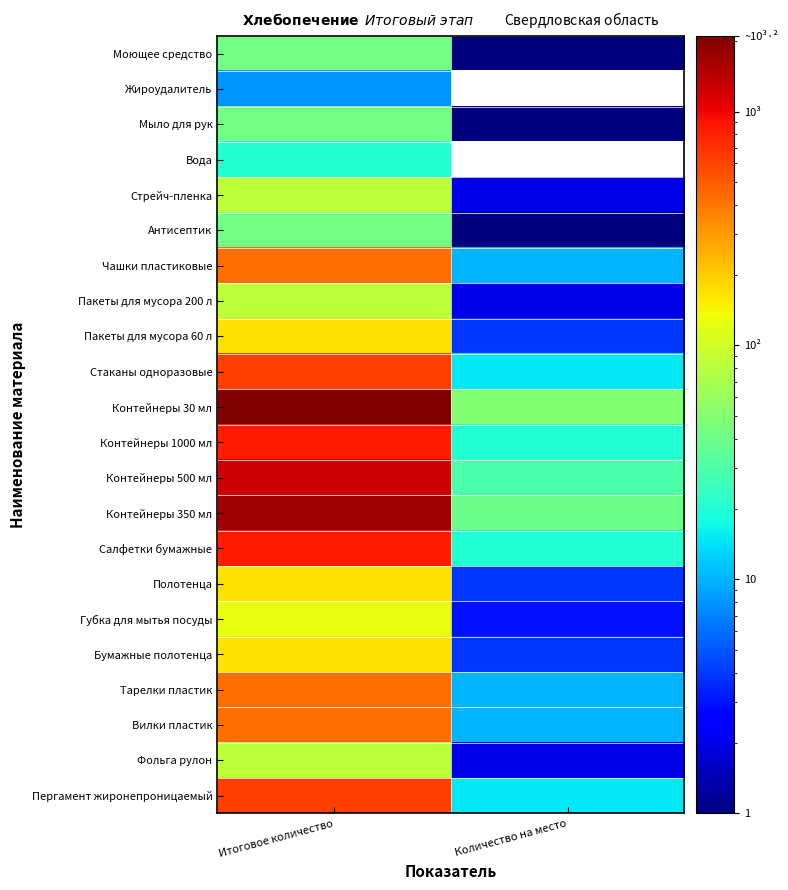

Which series has the largest total across all categories?

Контейнеры 30 мл